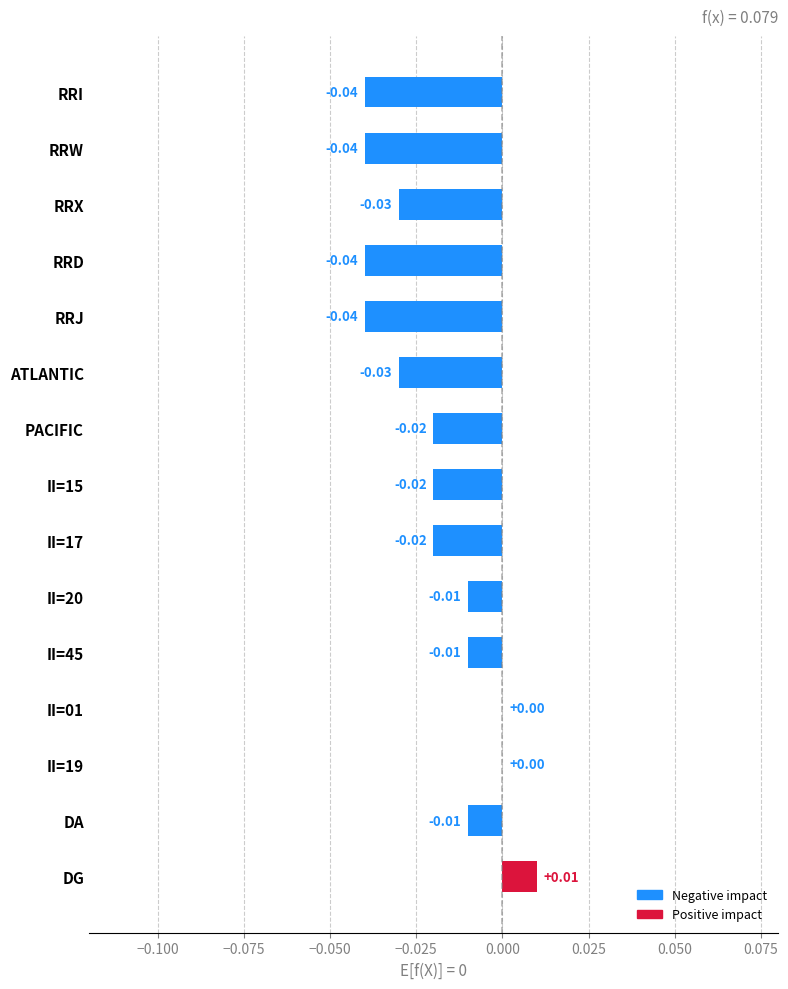

What is the sum of all values?

-0.3